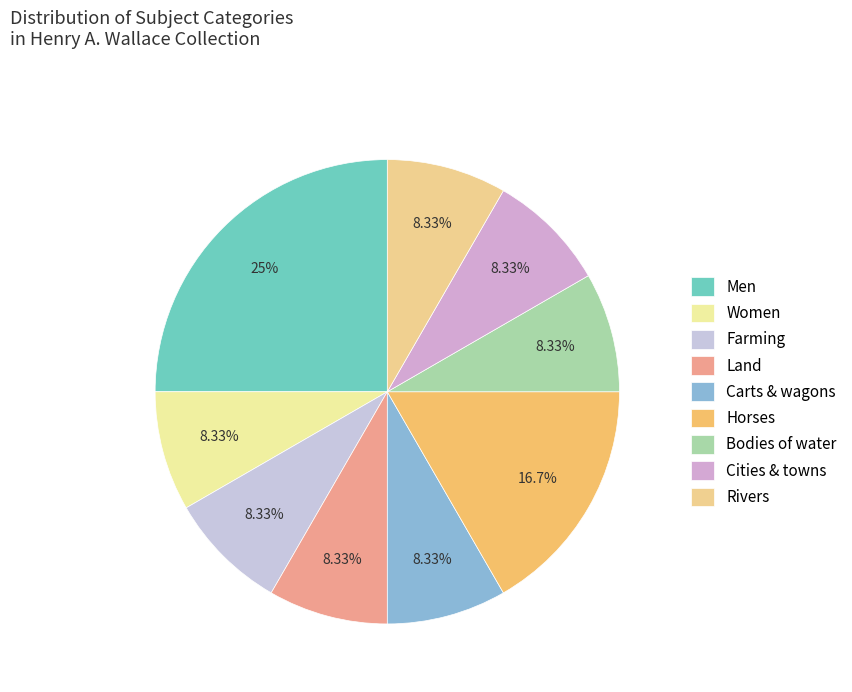

Which category has the smallest portion of the pie?

Women